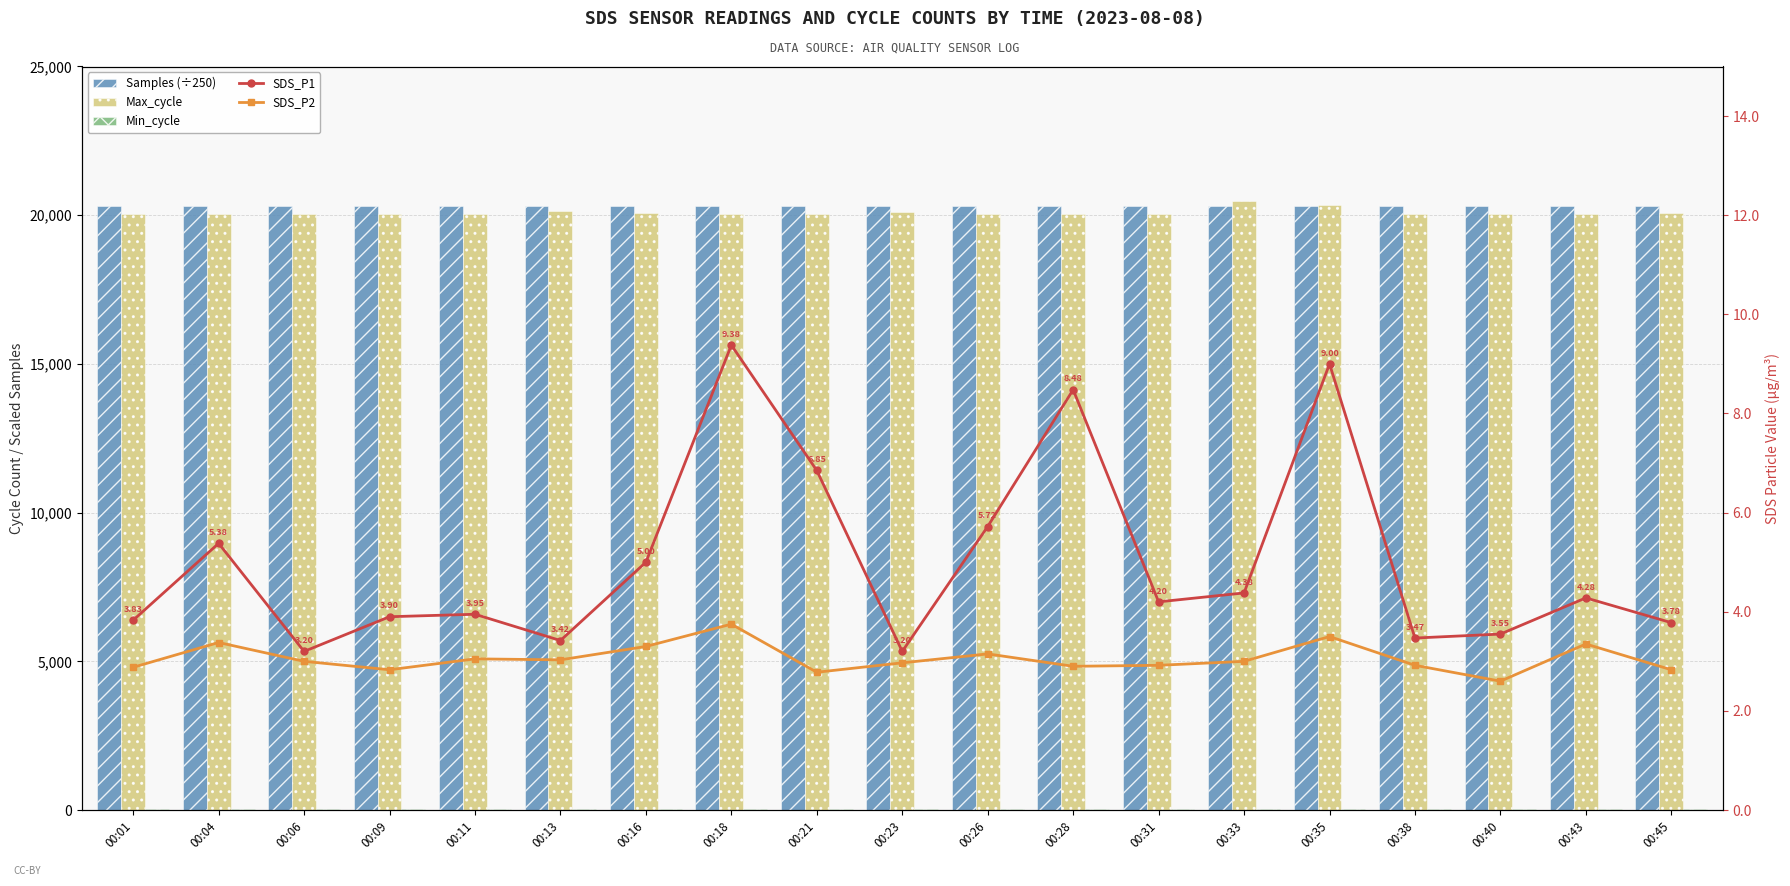

How many data points does each series have?

19